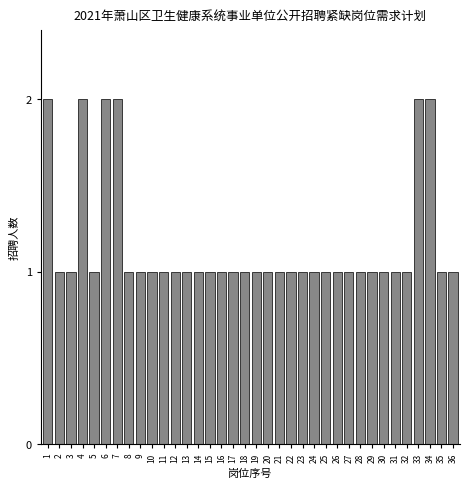

What is the value of the 20th bar from the left?

1